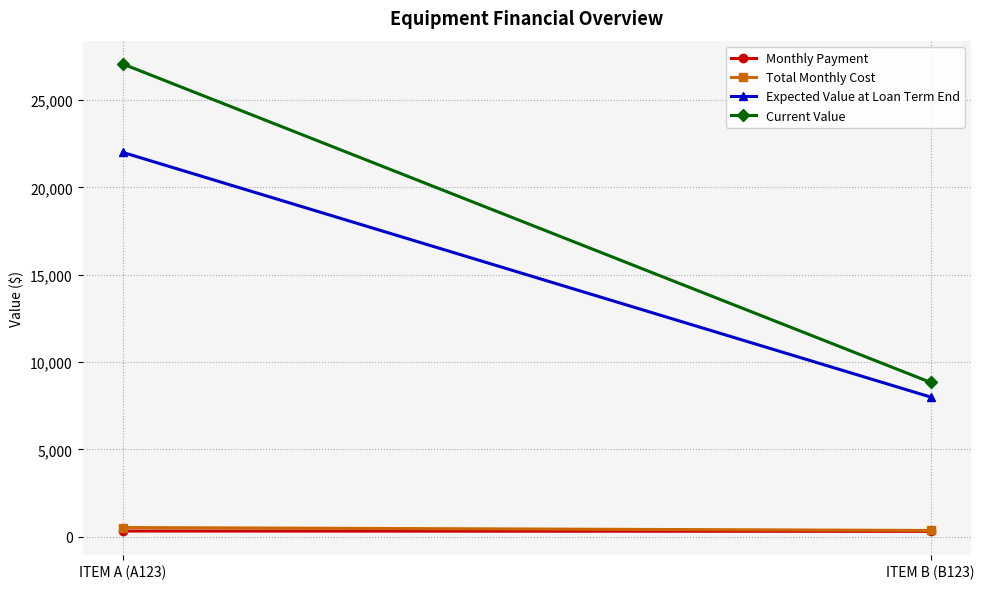

Reading left to right, transcribe all the data shown in this chart.

Monthly Payment: 330.7	312.6
Total Monthly Cost: 530.7	362.6
Expected Value at Loan Term End: 22000.0	8000.0
Current Value: 27059.5	8838.4